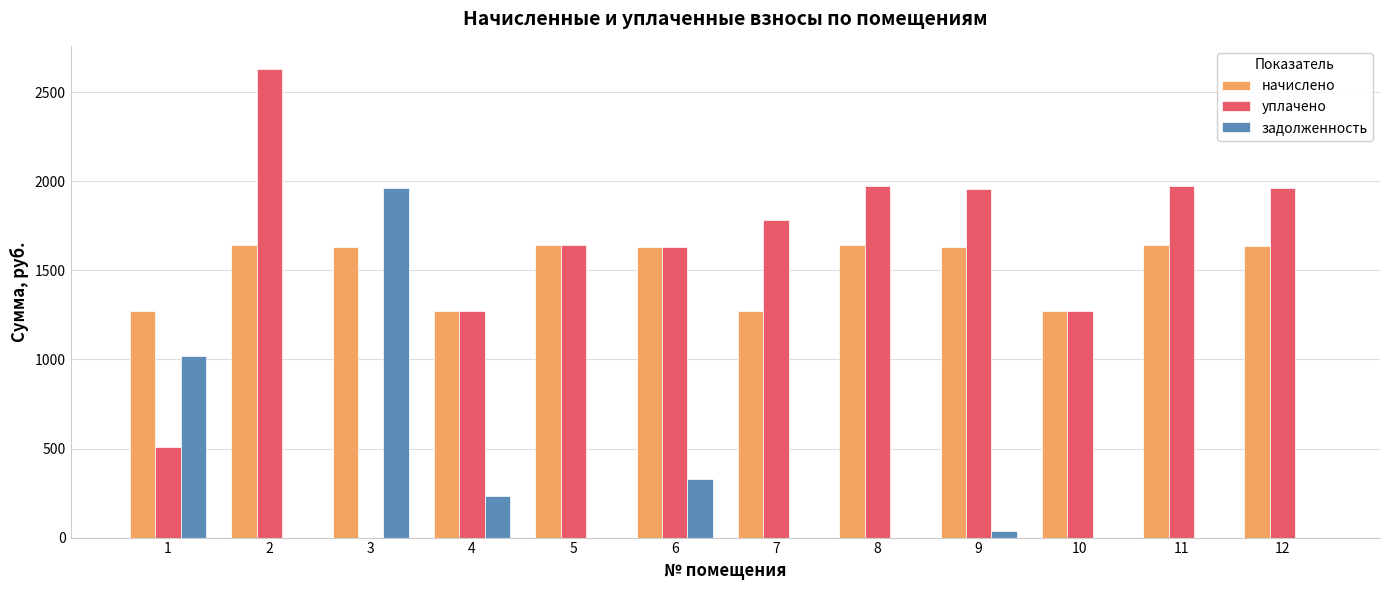

What is the total value across all series at 10?

2549.3